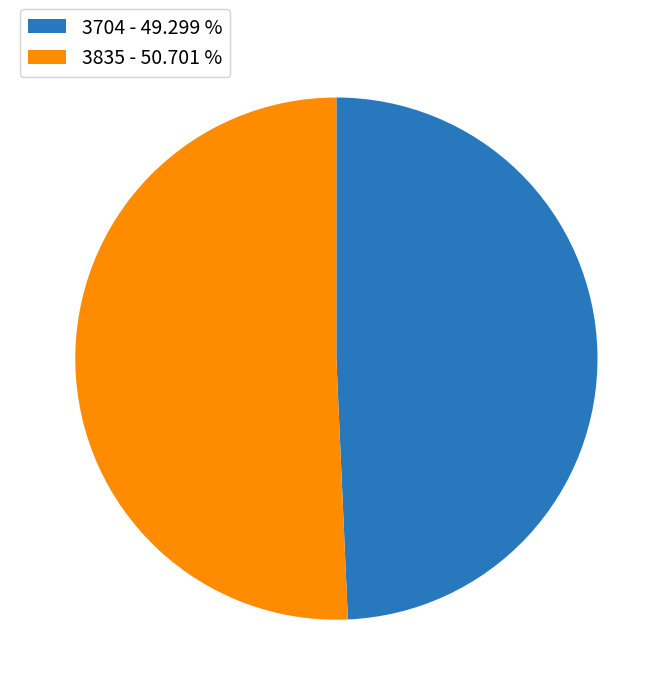

Does any single category account for the majority?

Yes